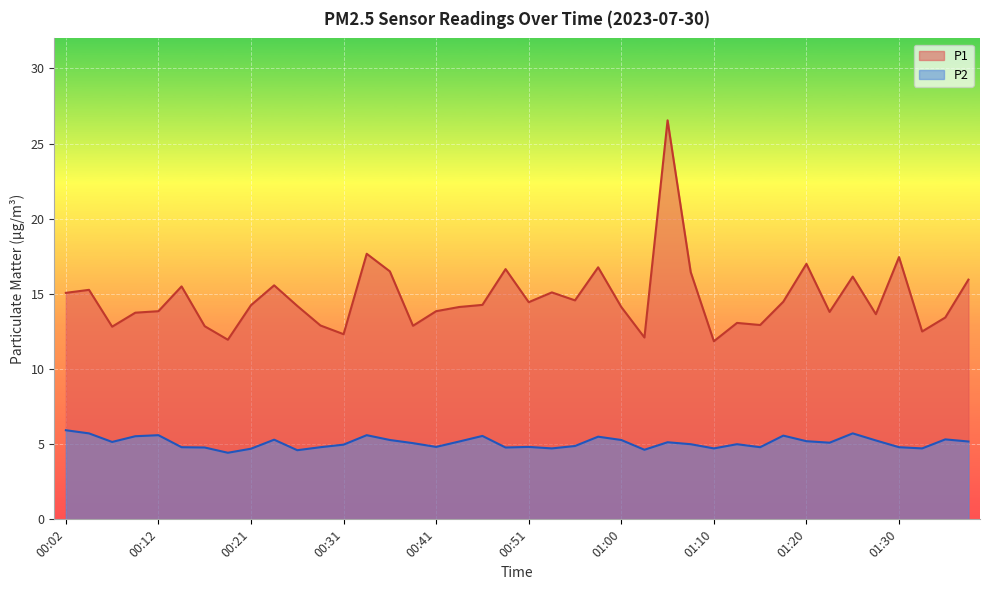

True or false: P2 and P1 cross at least once.

False